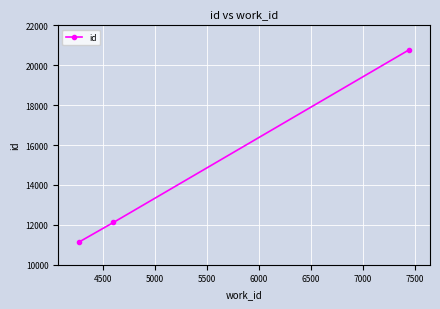

What is the value of the 3rd point from the left?

20776